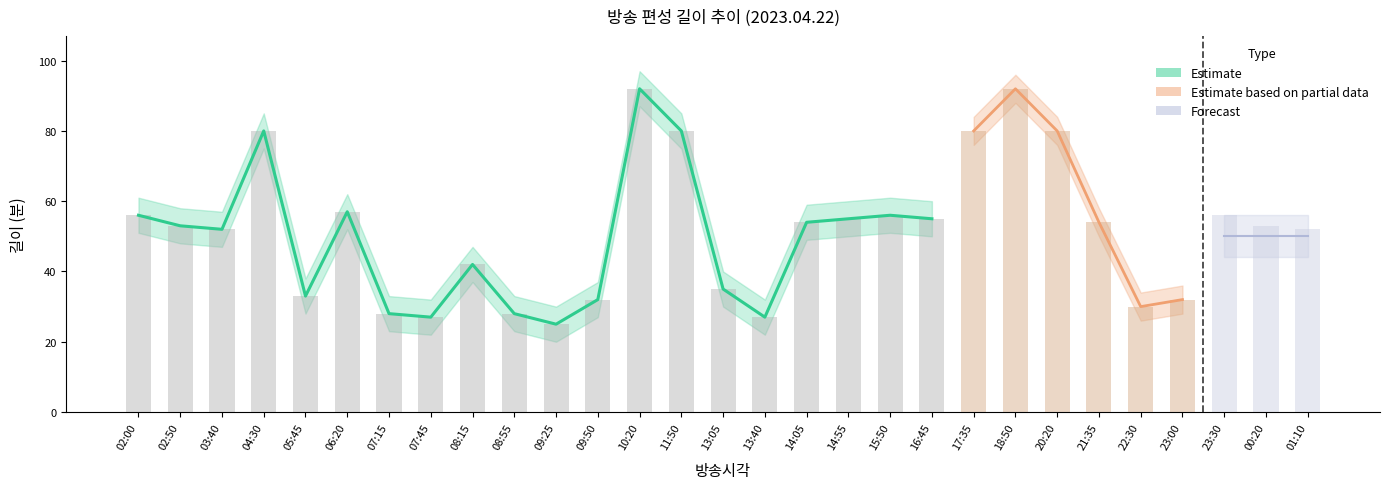

How many values are below 53?

13